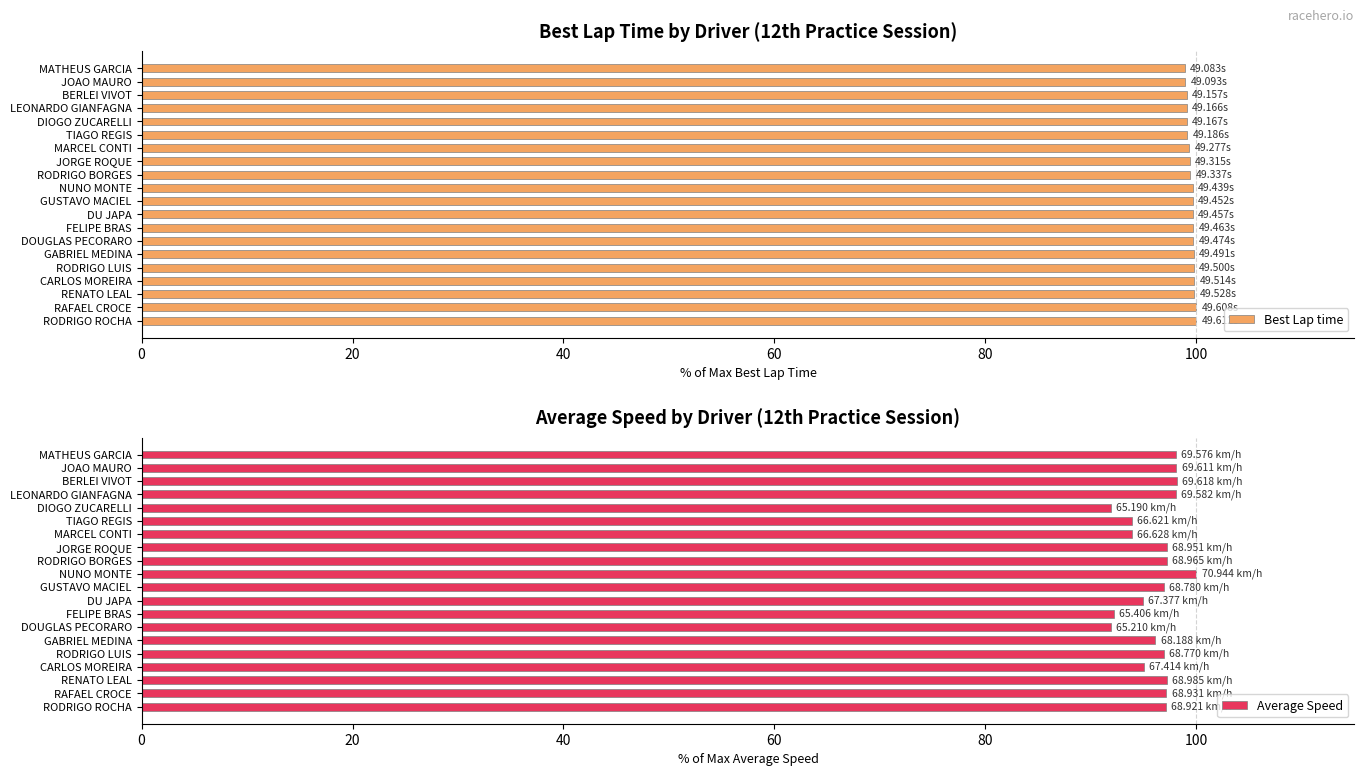

What are all the series names shown in the legend?

Best Lap time, Average Speed